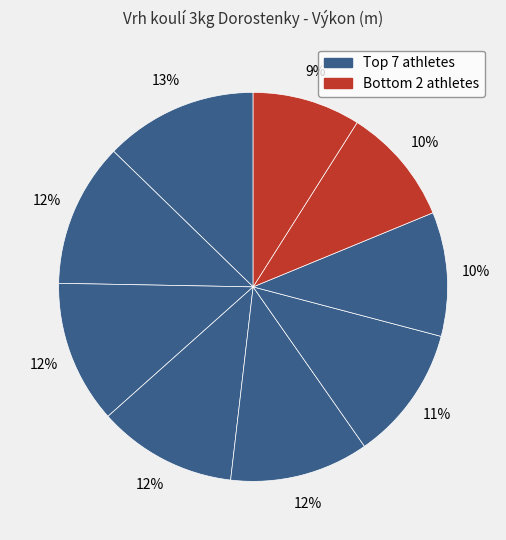

How many segments does this pie chart have?

9